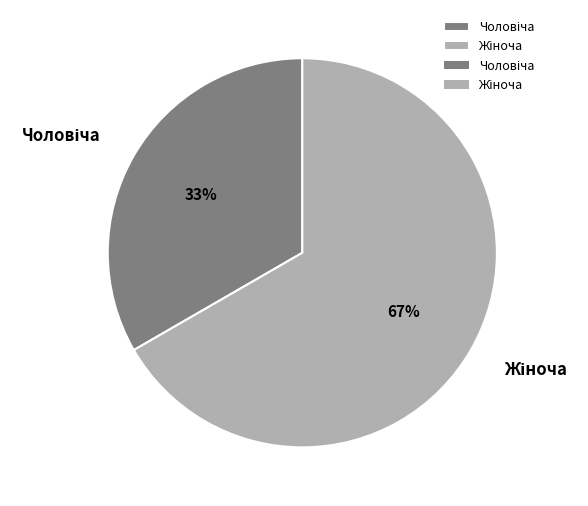

To the nearest percent, what is the average slice percentage?

50%